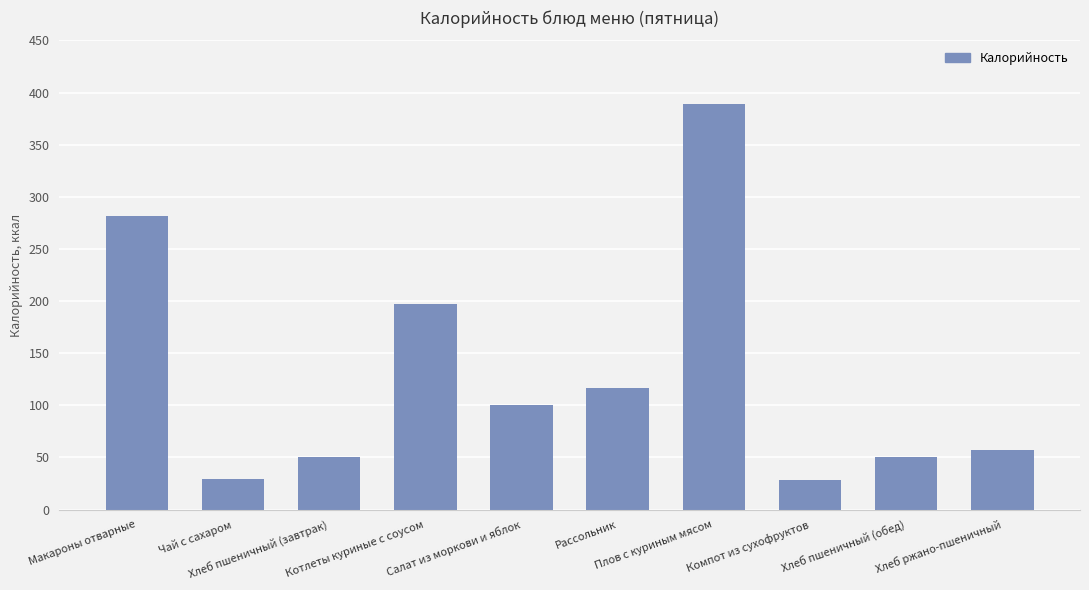

What is the smallest value displayed?

28